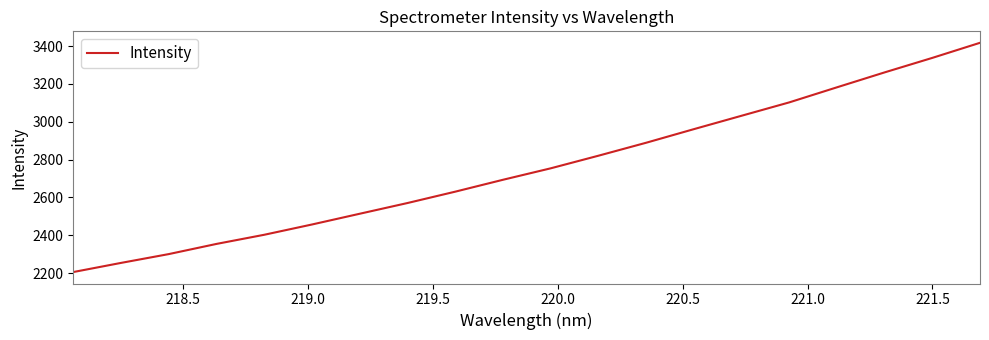

Is this an area chart (filled region under the line)?

No